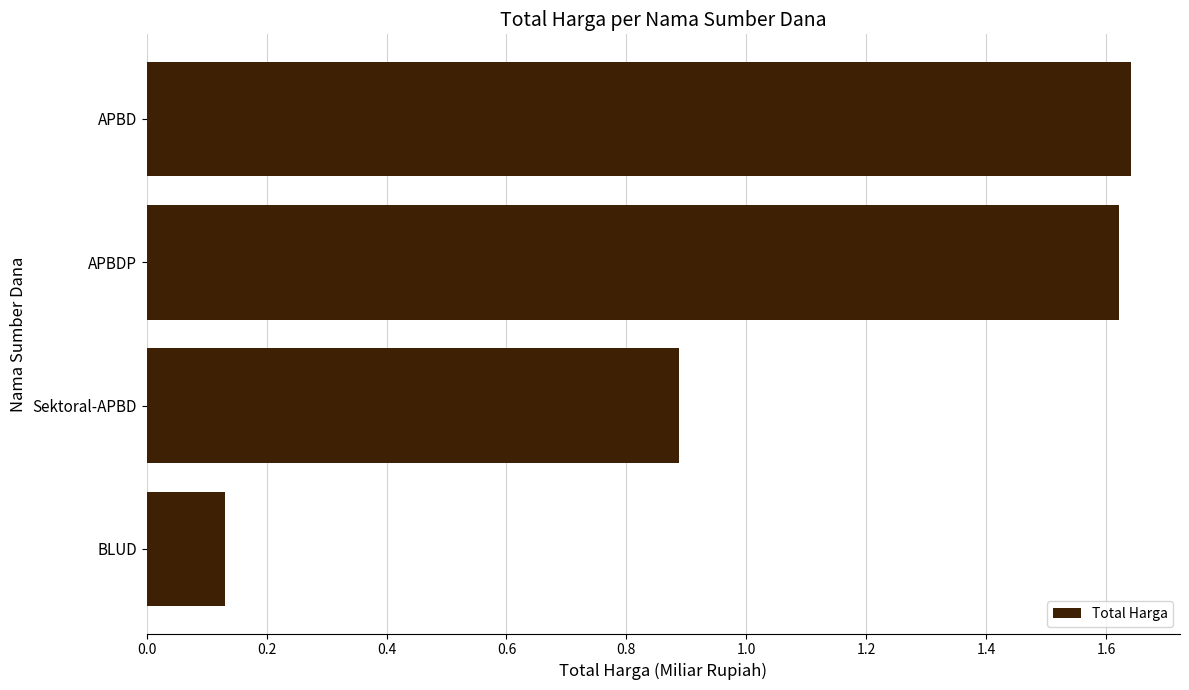

Which label corresponds to the smallest value in the chart?

BLUD